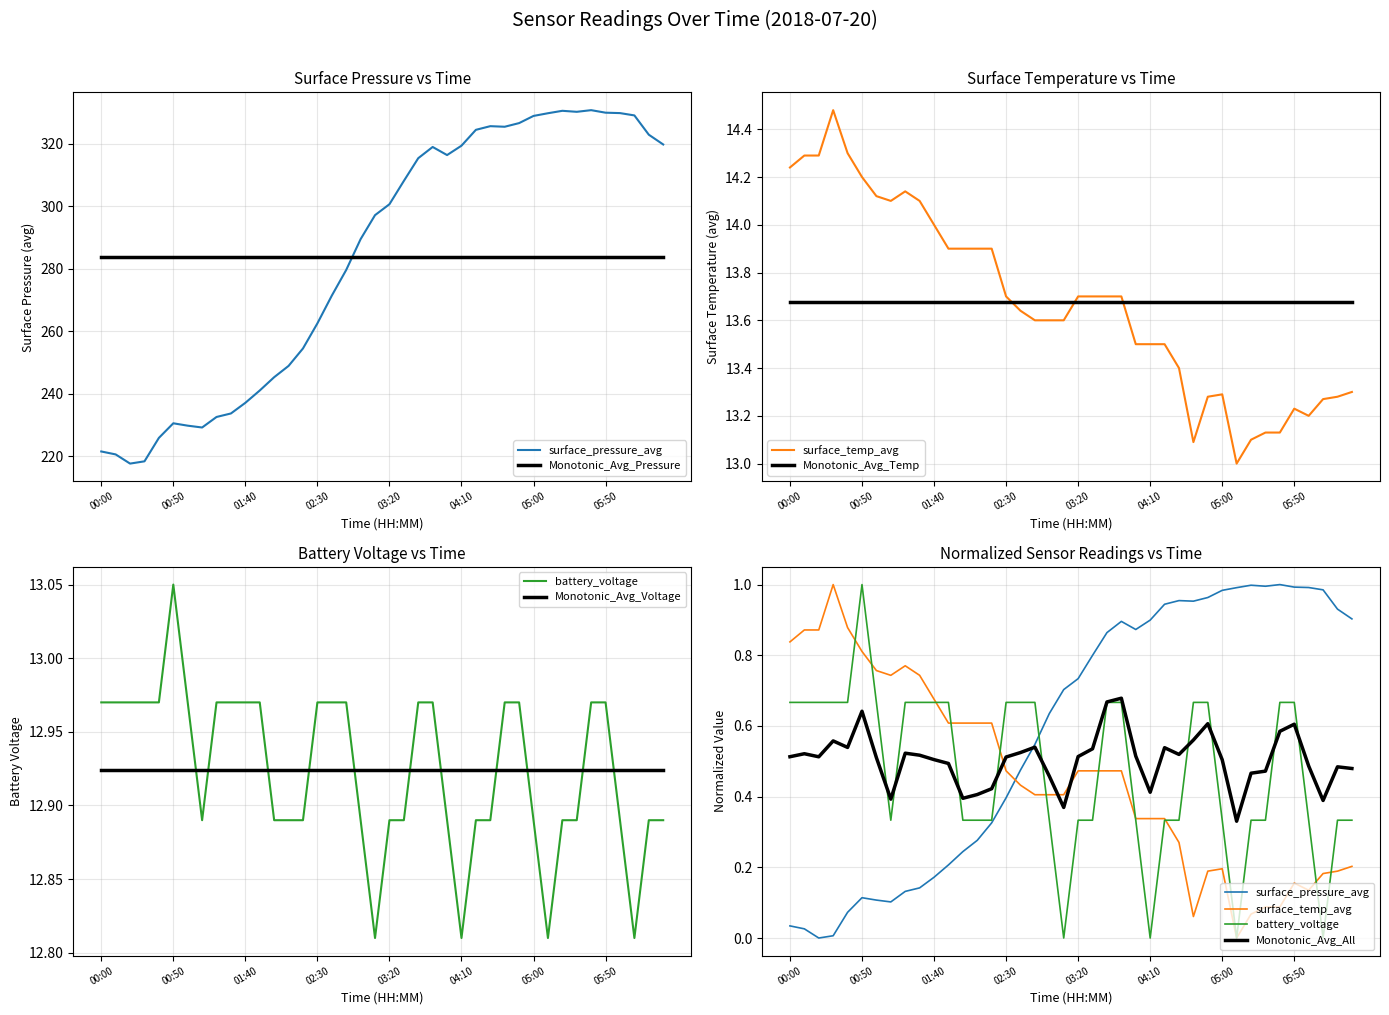

Between 00:40 and 03:10, which is larger?

03:10